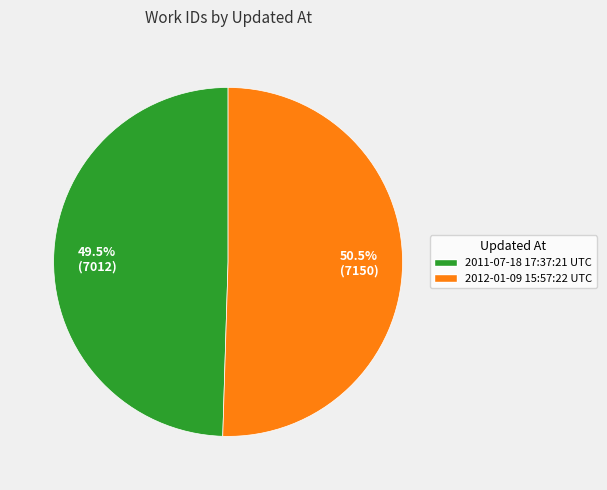

Combined, do 2011-07-18 17:37:21 UTC and 2012-01-09 15:57:22 UTC account for over 50%?

Yes